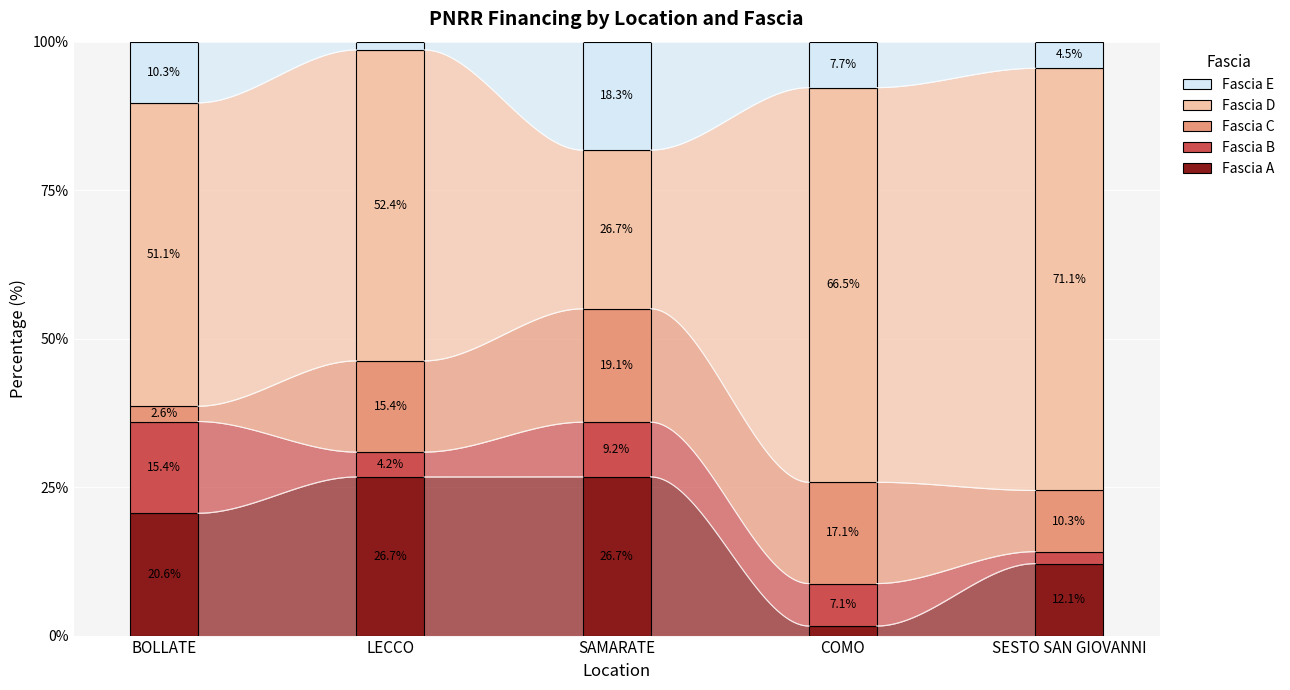

What is the sum of the Fascia B values at BOLLATE and SAMARATE?

24.7